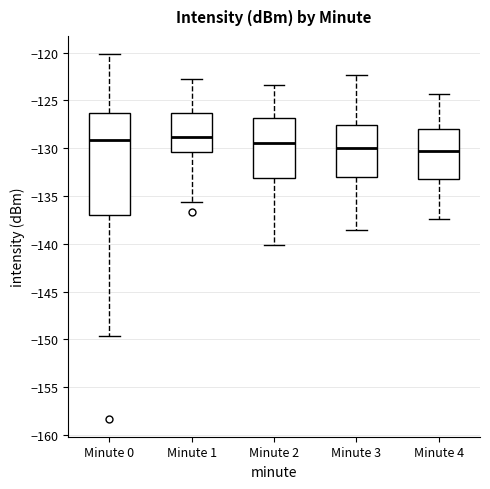

Reading left to right, read every box against the y-axis: the position of its median line, the range the box covers, and the ends of its whiskers. The values are not printed on the chart, so give them approximately, as read against the axis.

Minute 0: median -129.0, box -137.0 to -126.5, whiskers -149.5 to -120.0
Minute 1: median -129.0, box -130.5 to -126.5, whiskers -135.5 to -122.5
Minute 2: median -129.5, box -133.0 to -127.0, whiskers -140.0 to -123.5
Minute 3: median -130.0, box -133.0 to -127.5, whiskers -138.5 to -122.5
Minute 4: median -130.5, box -133.0 to -128.0, whiskers -137.5 to -124.5